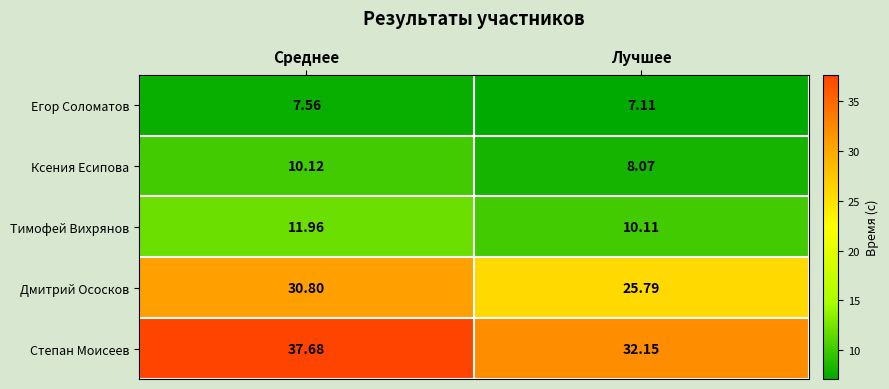

At which category is the sum across all series the highest?

Среднее